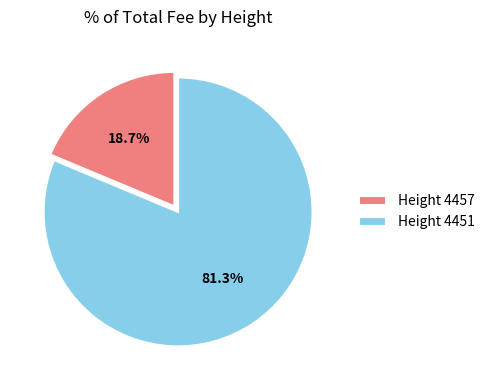

Which has a higher value, Height 4451 or Height 4457?

Height 4451